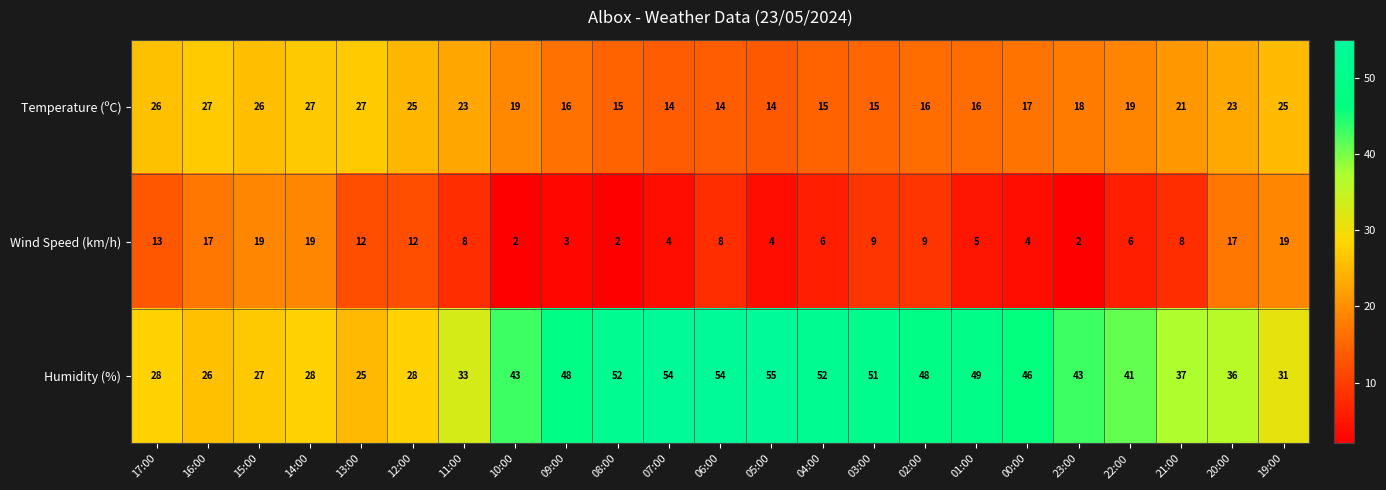

What is the difference between the maximum and second lowest values in the Temperature (ºC) series?

13